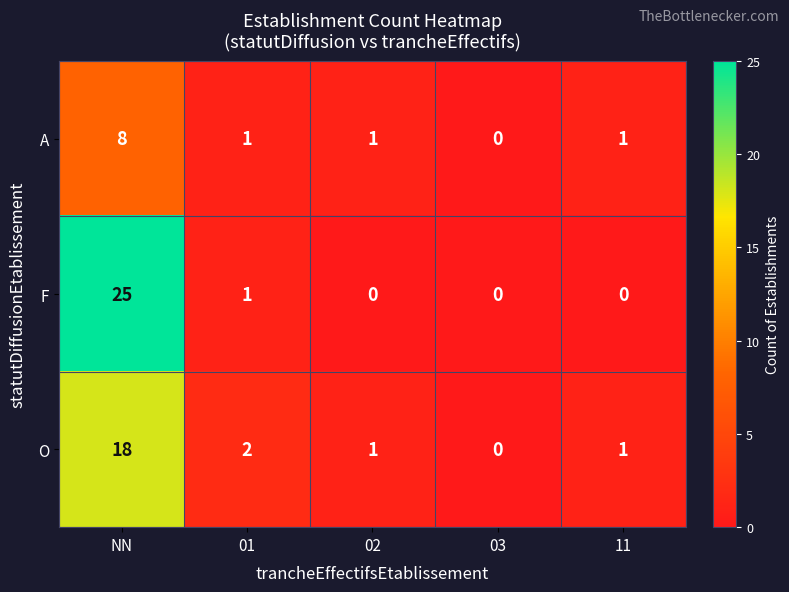

Reading left to right, what are all the values shown in this chart?

A: NN=8	01=1	02=1	03=0	11=1
F: NN=25	01=1	02=0	03=0	11=0
O: NN=18	01=2	02=1	03=0	11=1